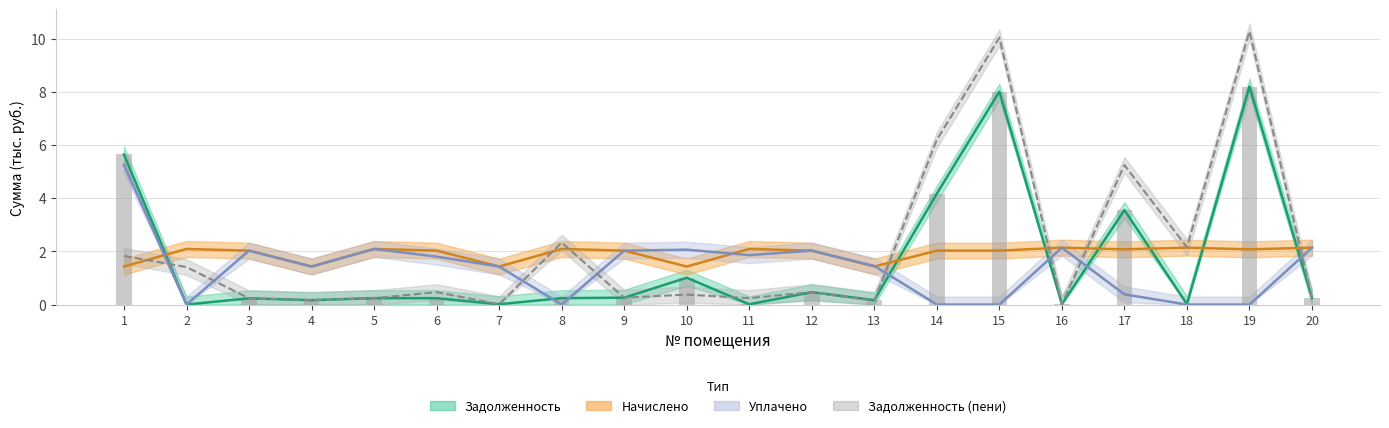

How many data points does each series have?

20